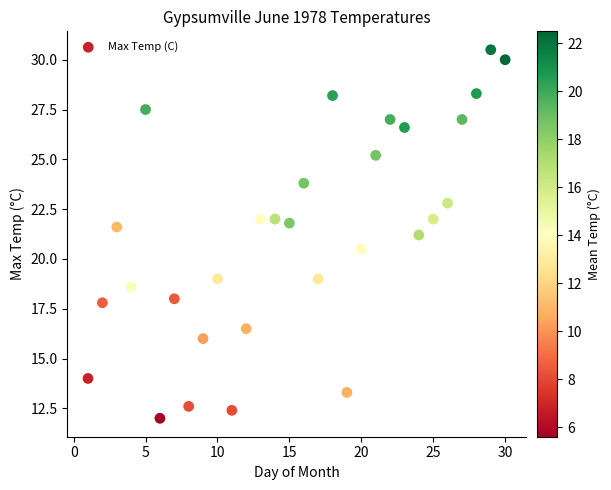

What is the range of Y values (max minus min)?

18.5